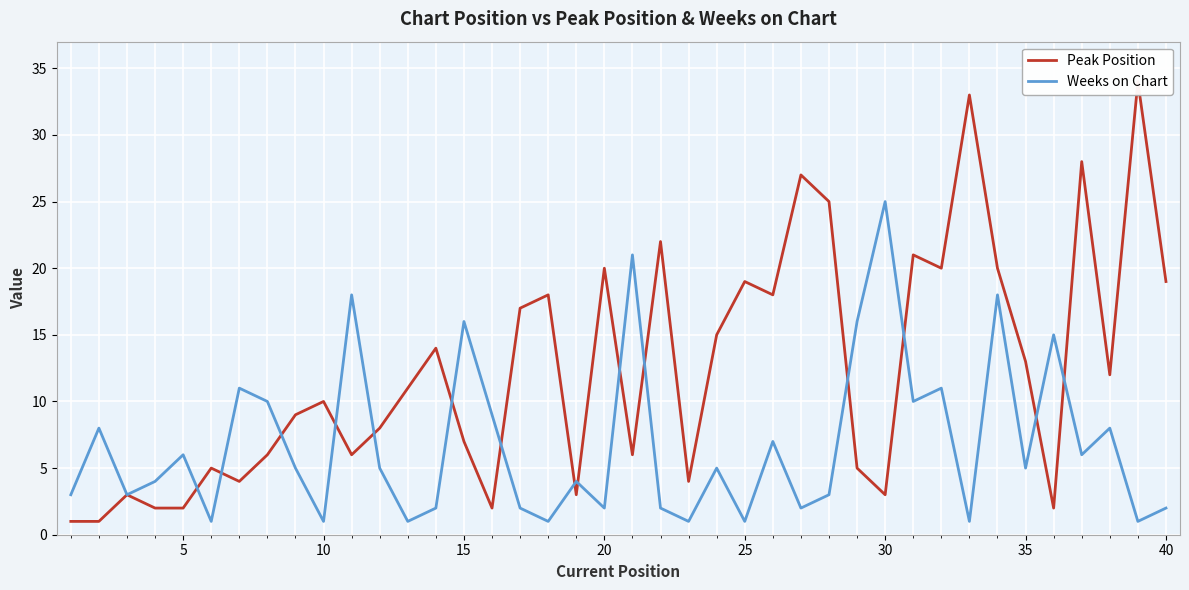

True or false: Weeks on Chart has a value of 16 at 15.

True